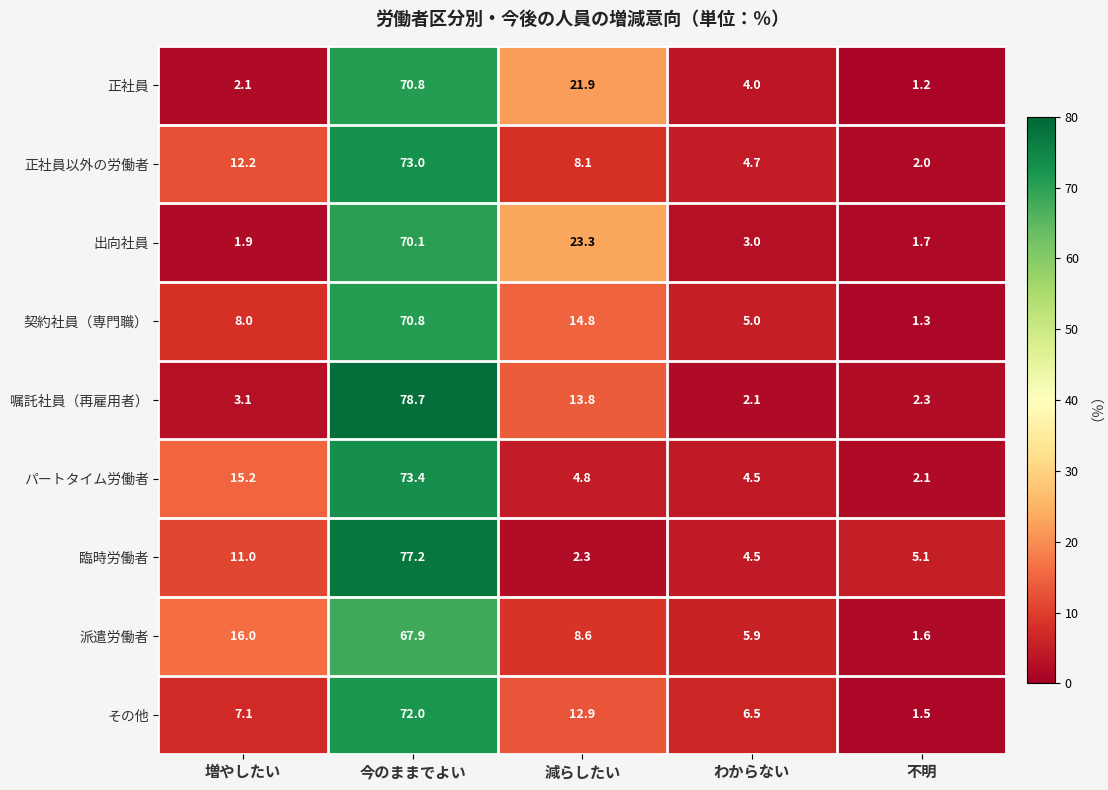

Between 減らしたい and わからない, which series saw the biggest shift?

出向社員